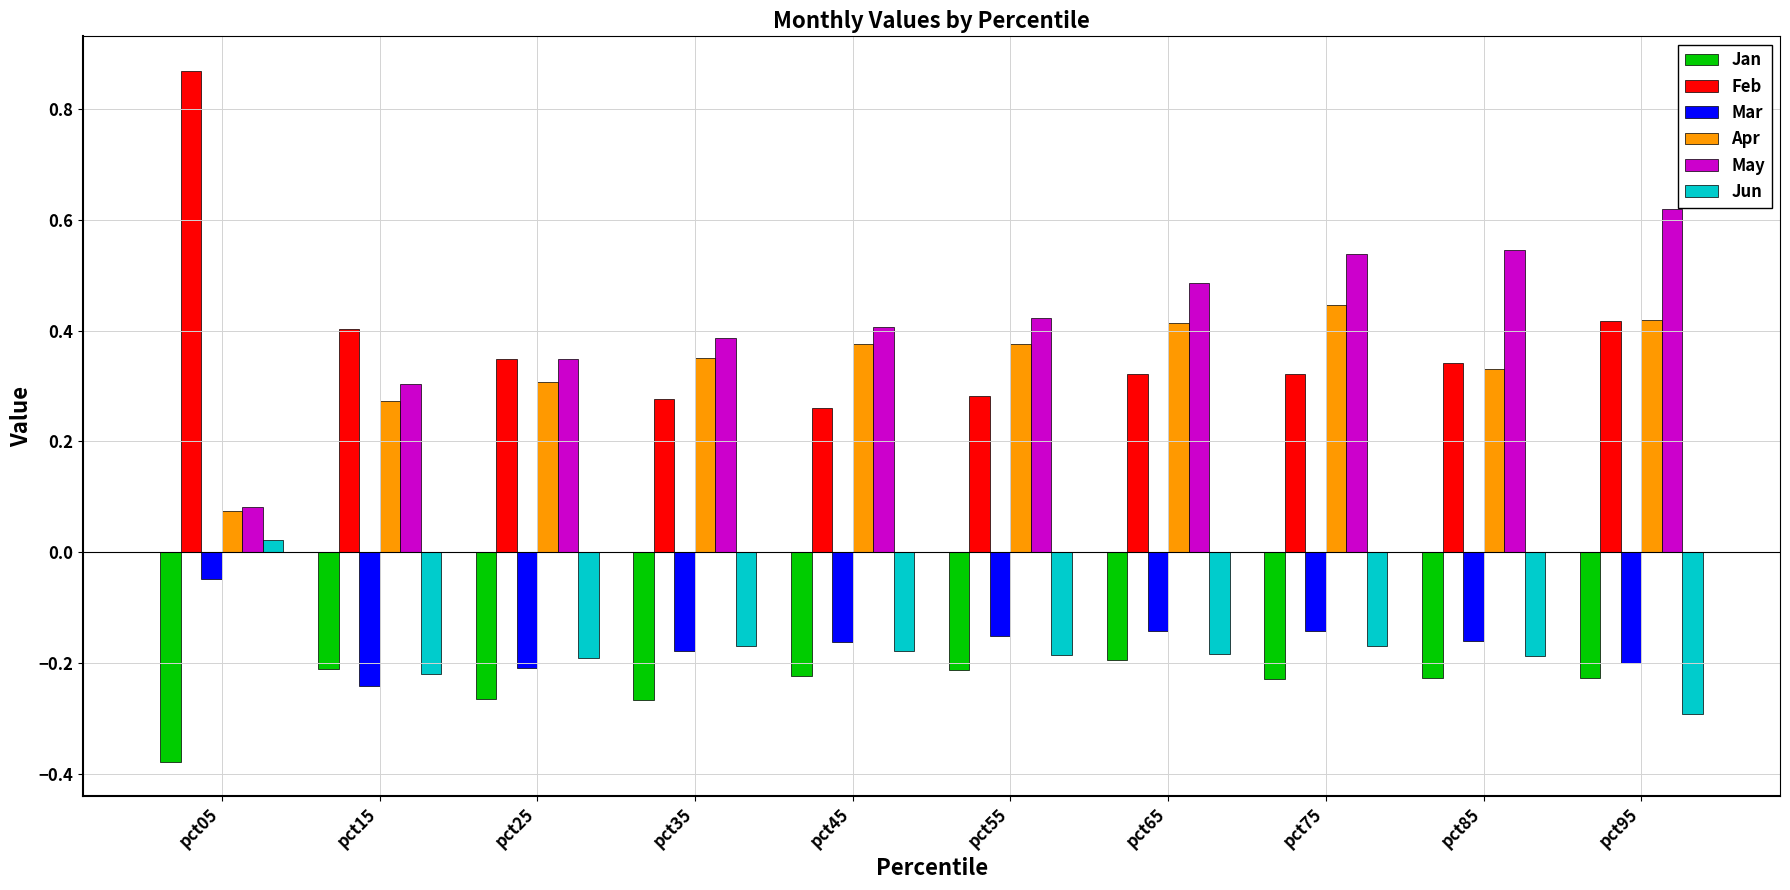

Is it true that May equals 0.3 at pct95?

False